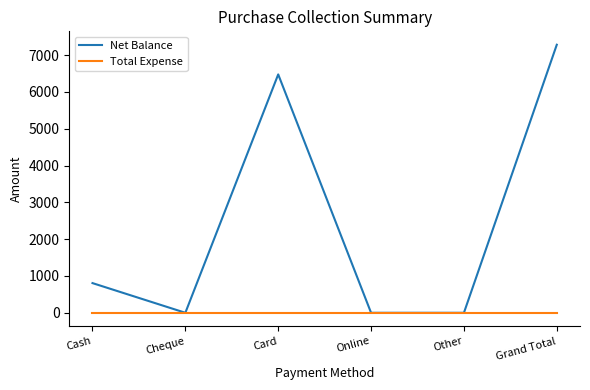

At Card, list the series in order from smallest to largest.

Total Expense, Net Balance